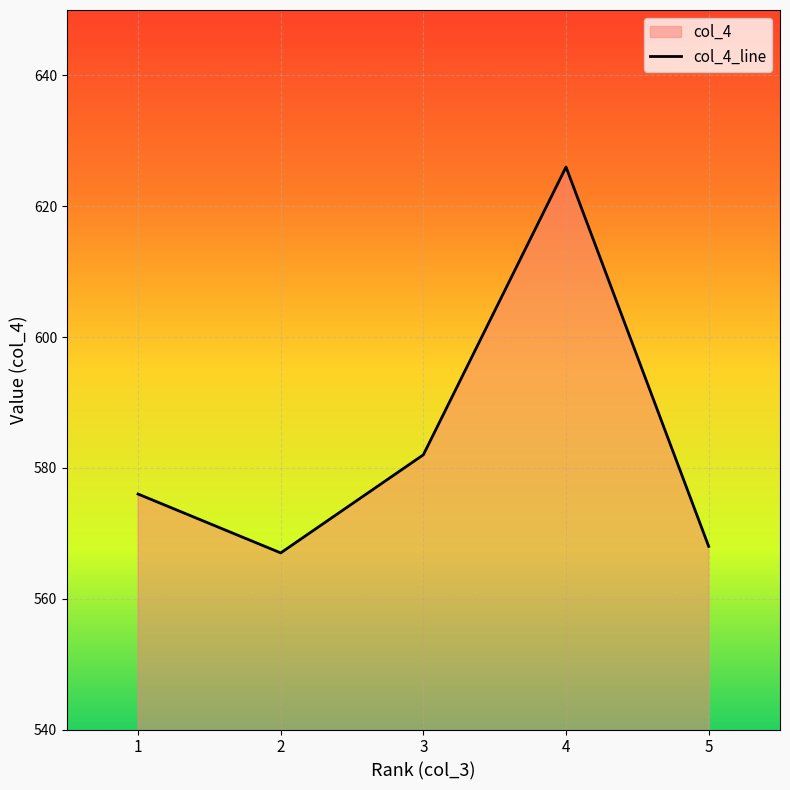

Does the chart display data point markers on the line(s)?

No